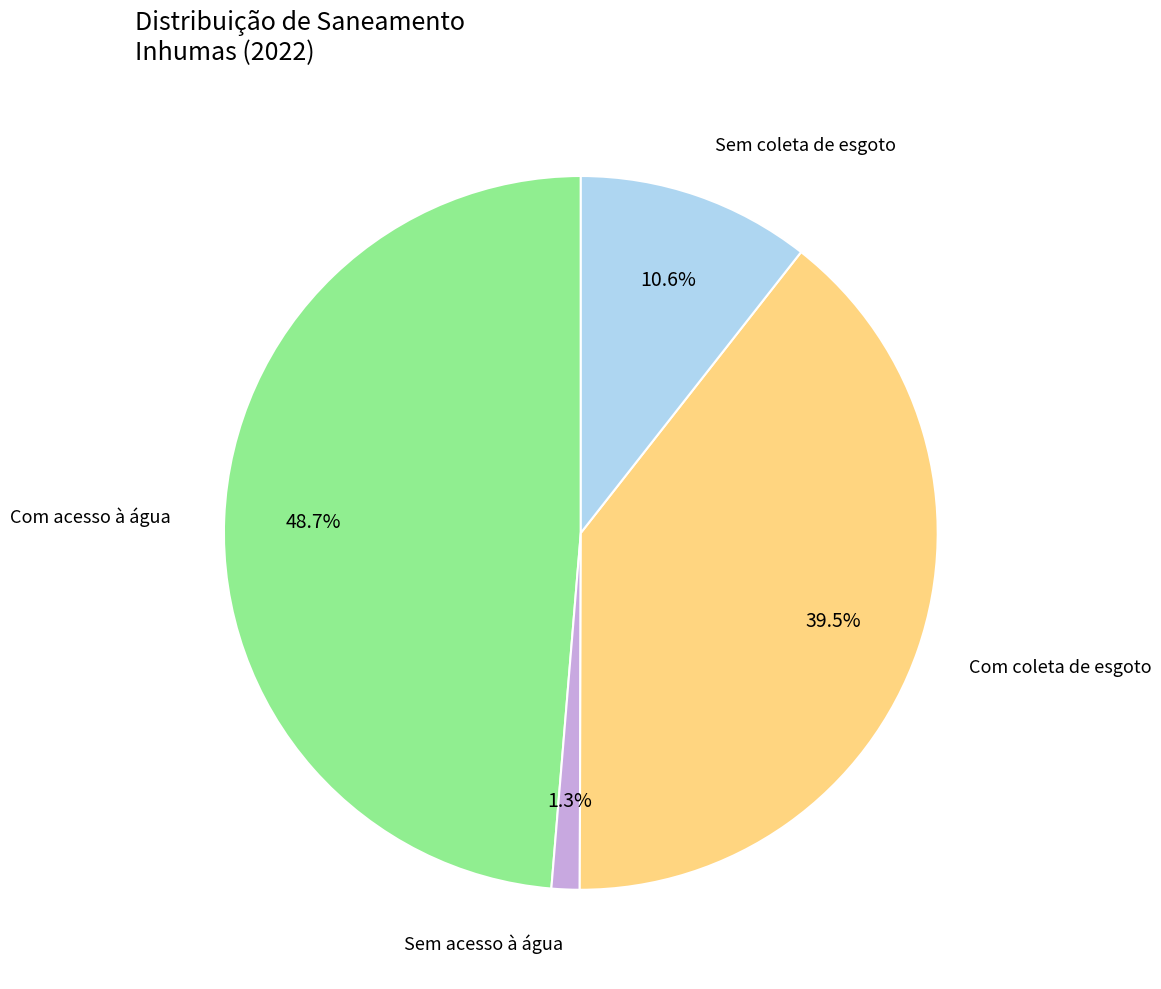

Is there a majority slice in this chart?

No